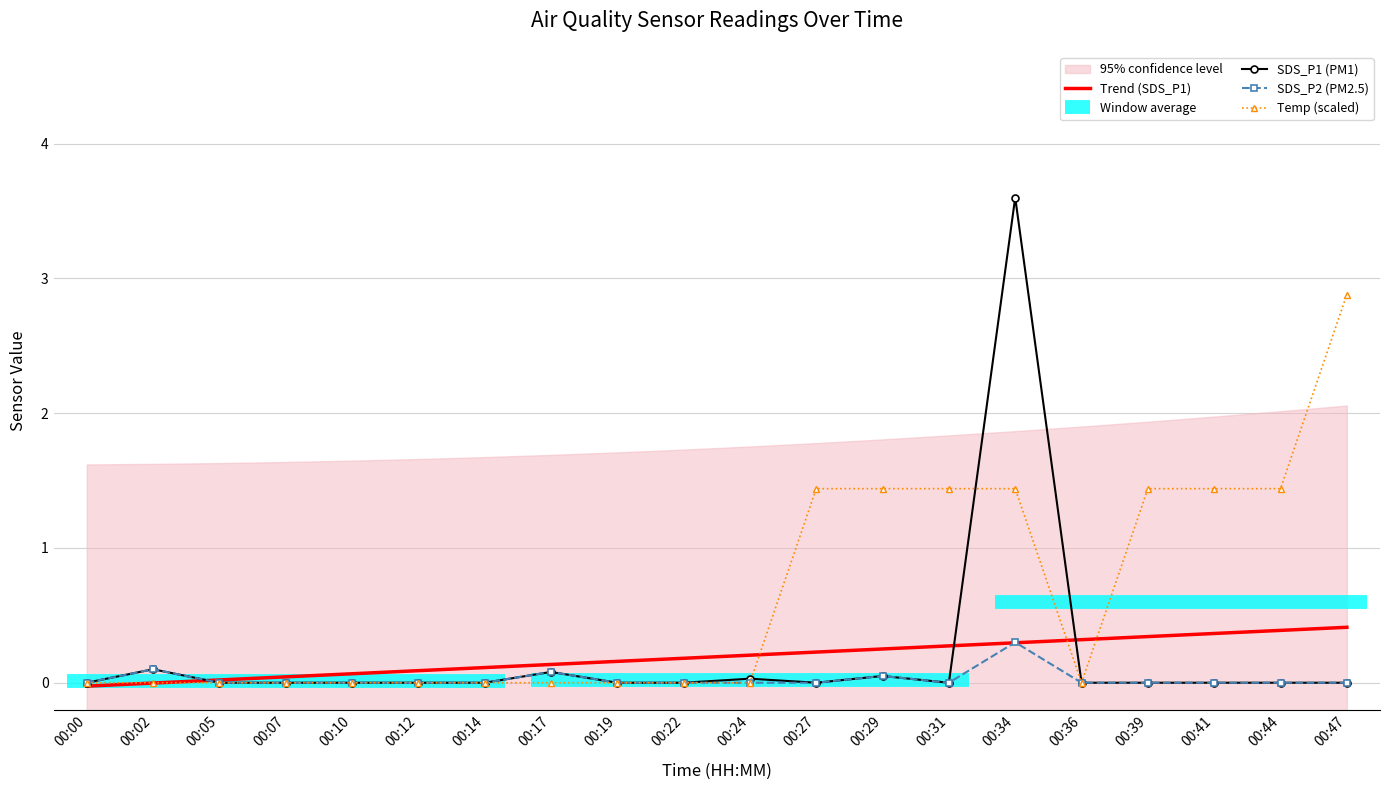

What is the spread (max minus min) of values at 00:34?

3.3